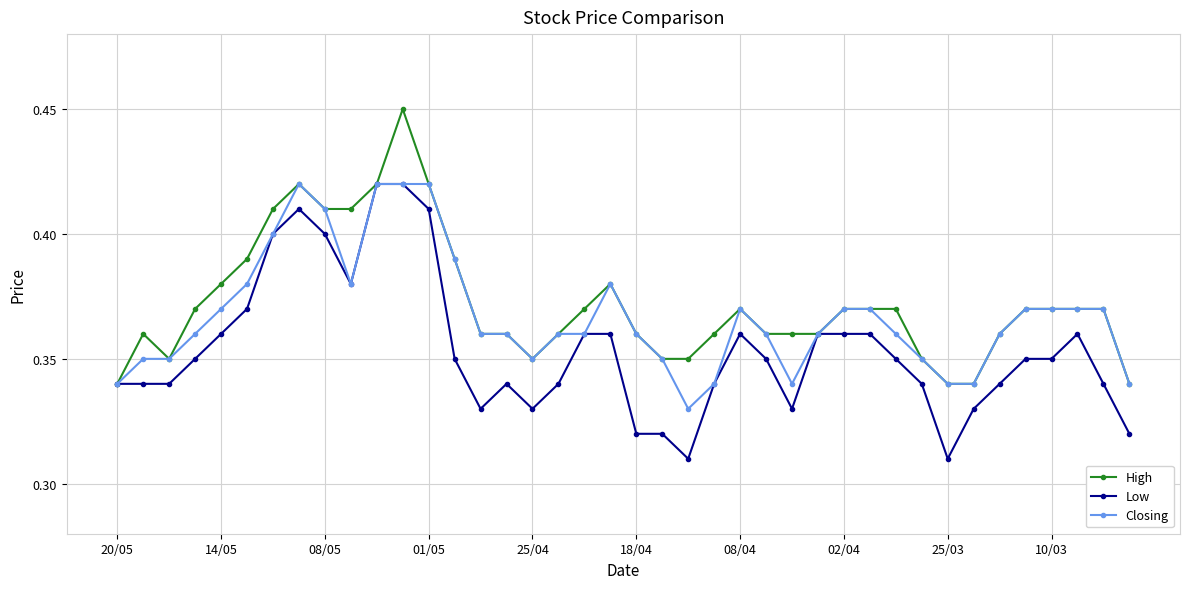

True or false: Low has more than 1 interior local peaks.

True